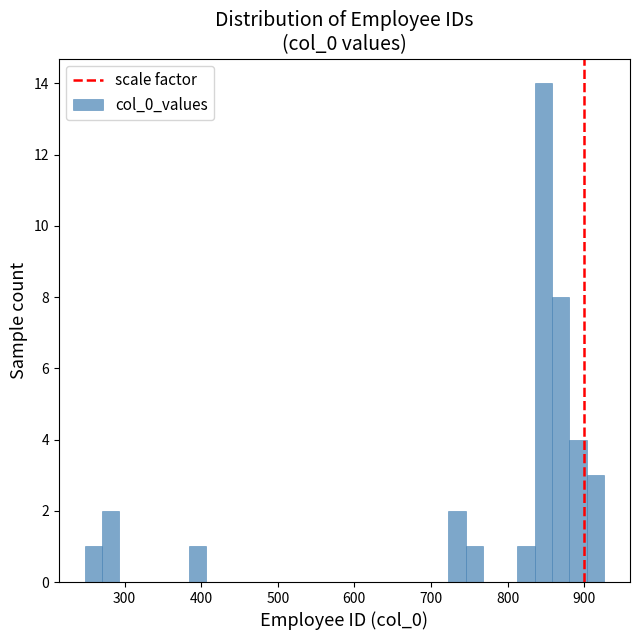

Read against the x-axis, roughly where is the centre of the tallest bar?

850